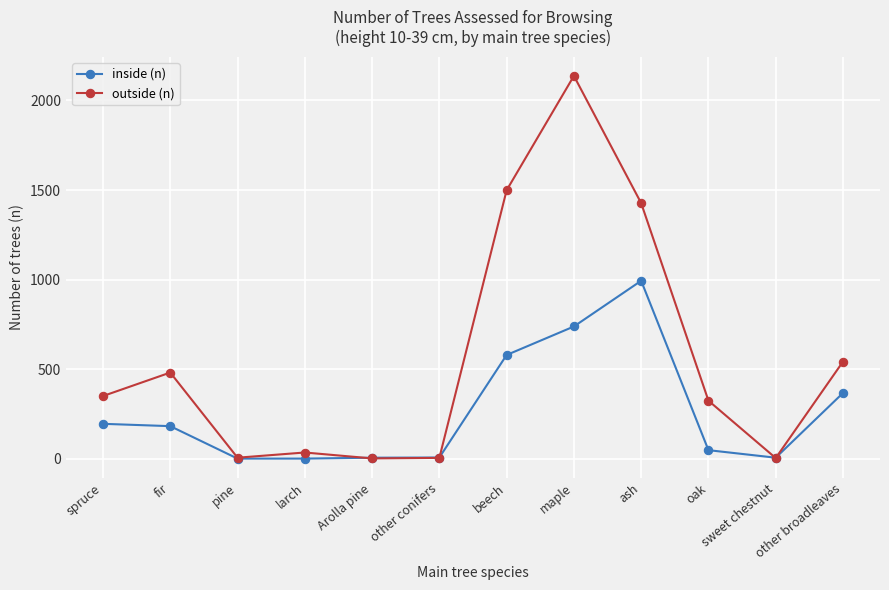

Which category has the highest value across all series?

maple